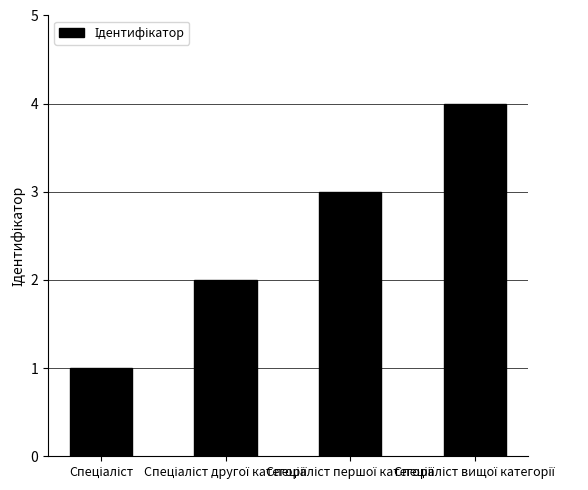

What is the maximum value shown in the chart?

4